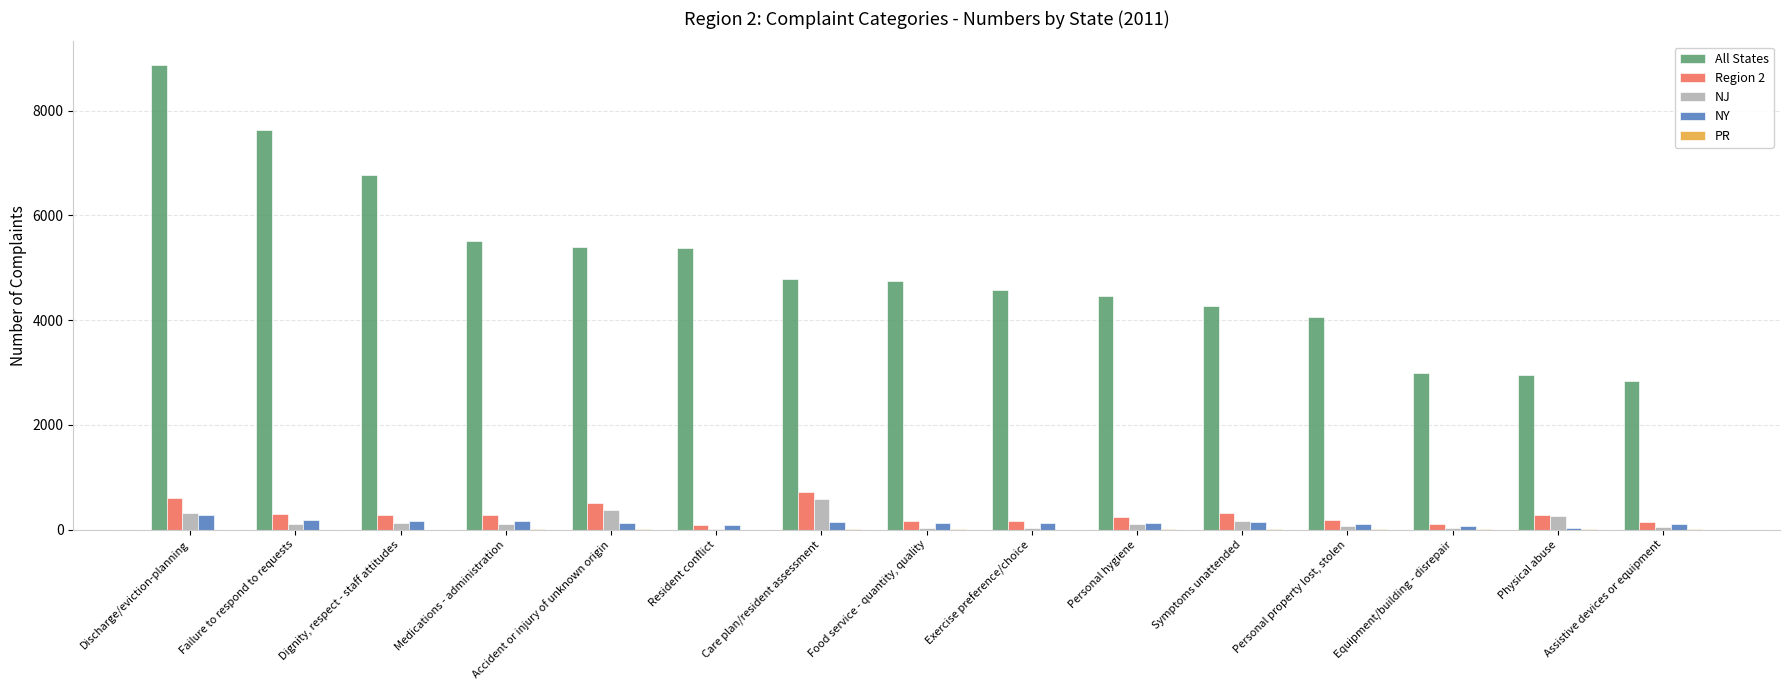

The All States series shows 5374 at Resident conflict. True or false?

True